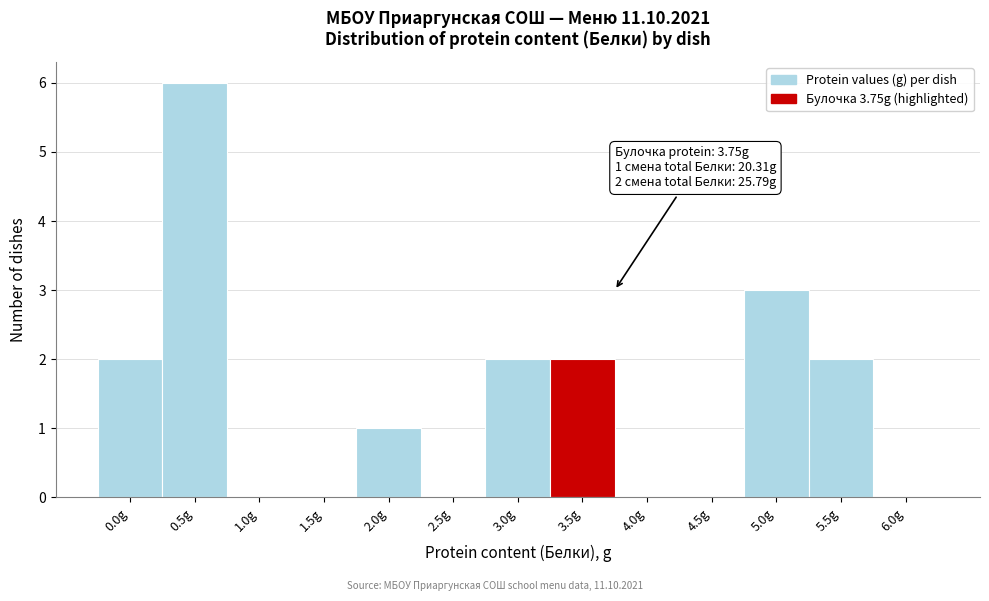

Reading left to right, extract all data points from this chart.

0.0g=2	0.5g=6	1.0g=0	1.5g=0	2.0g=1	2.5g=0	3.0g=2	3.5g=2	4.0g=0	4.5g=0	5.0g=3	5.5g=2	6.0g=0